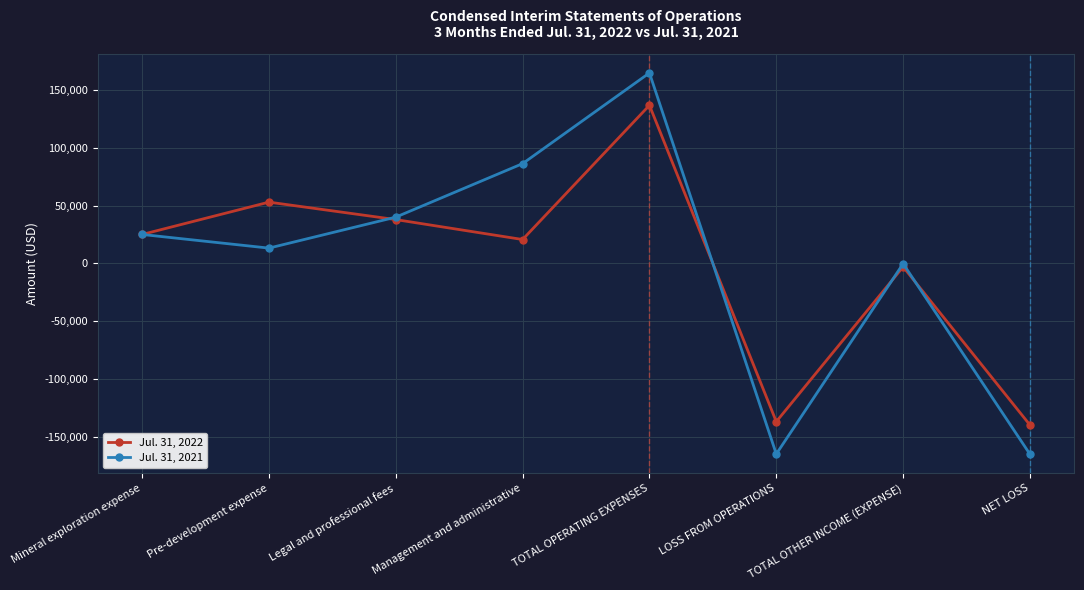

What is the difference between the Jul. 31, 2021 values at Management and administrative and TOTAL OTHER INCOME (EXPENSE)?

86762